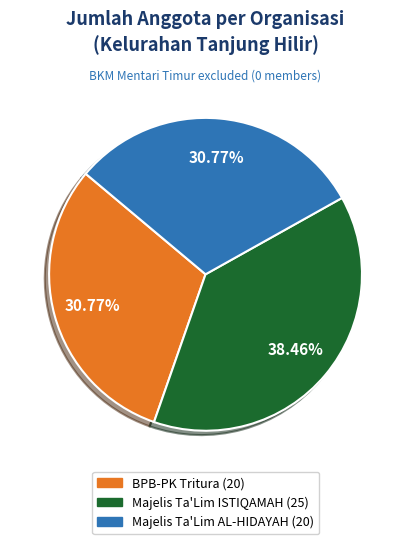

Count the number of slices in the pie.

3